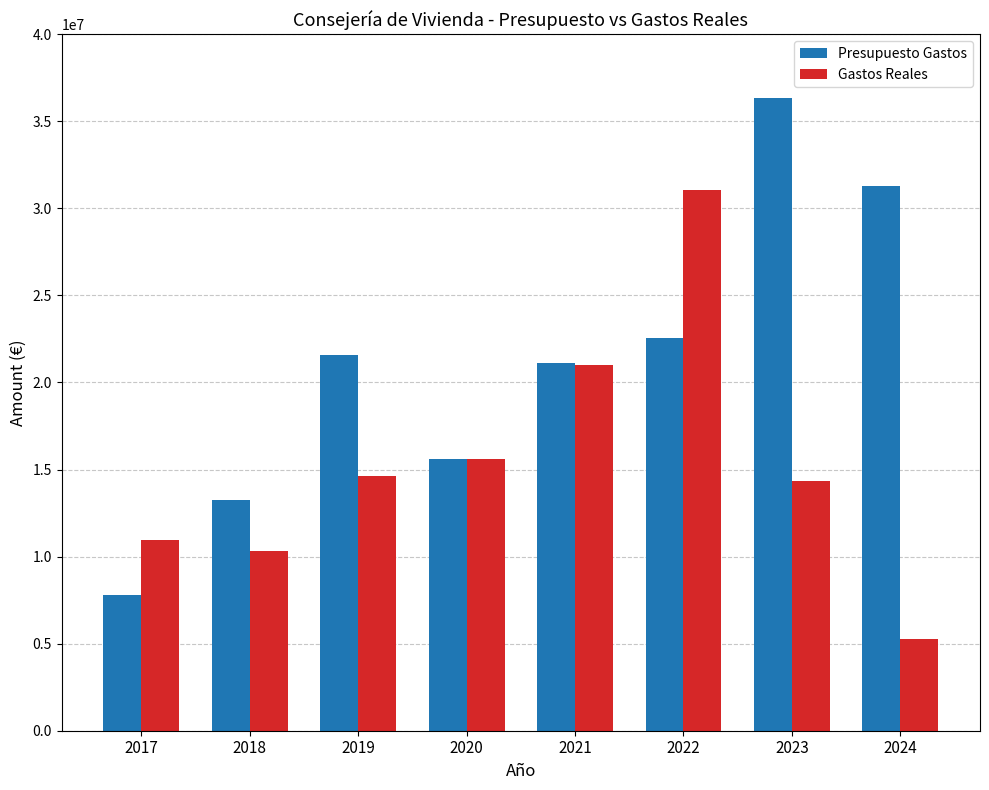

How many bars are there in each group?

2